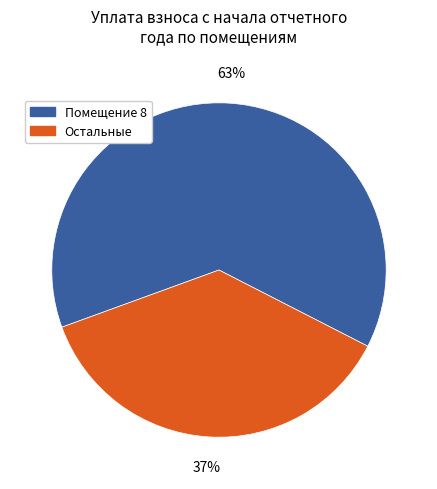

Count the number of slices in the pie.

2